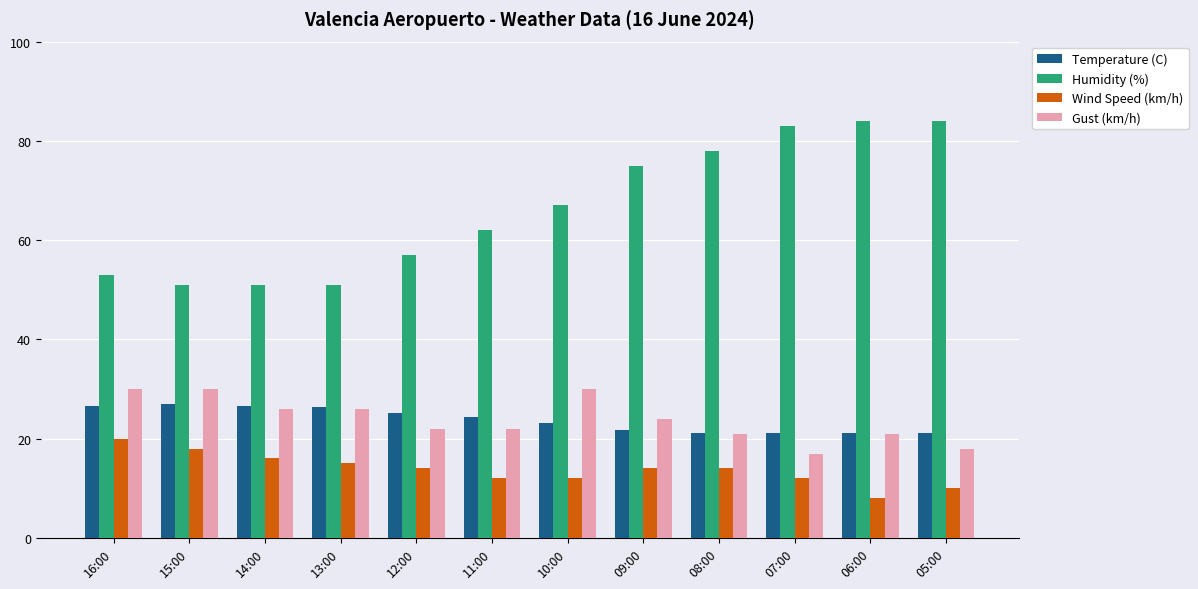

Which series has the largest range (max minus min)?

Humidity (%)